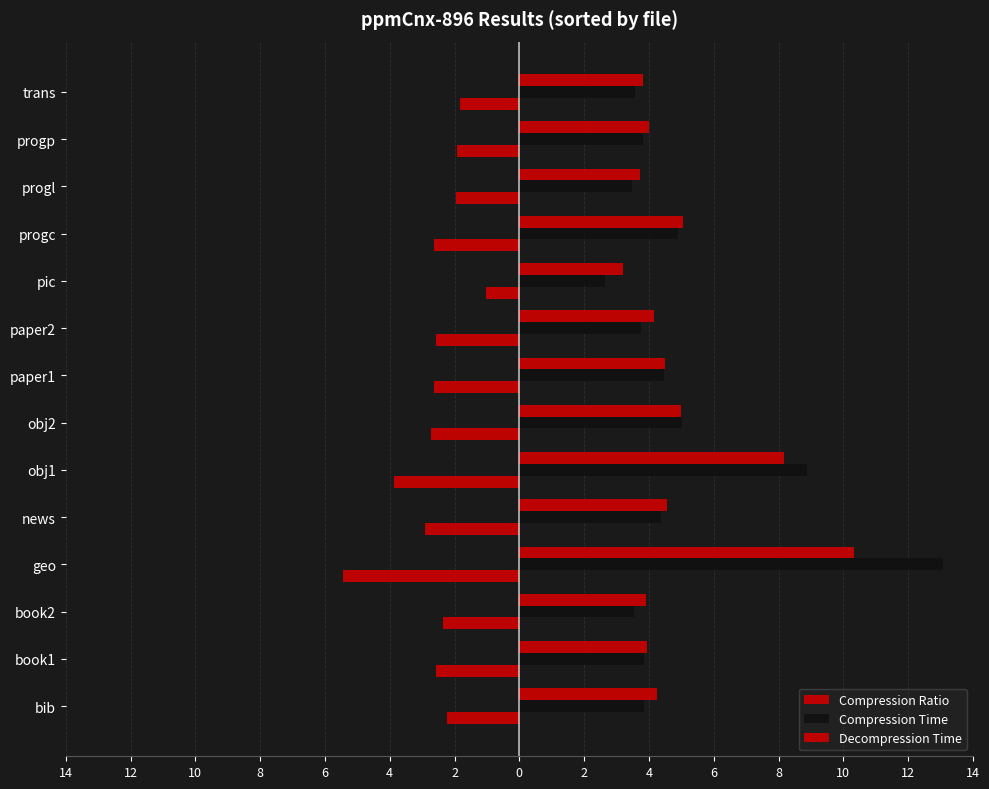

Reading right to left, what are all the values shown in this chart?

Compression Ratio: -1.8	-1.9	-2.0	-2.6	-1.0	-2.6	-2.6	-2.7	-3.9	-2.9	-5.4	-2.4	-2.6	-2.2
Compression Time: 3.6	3.8	3.5	4.9	2.6	3.8	4.5	5.0	8.9	4.4	13.1	3.5	3.8	3.8
Decompression Time: 3.8	4.0	3.7	5.1	3.2	4.2	4.5	5.0	8.2	4.6	10.3	3.9	3.9	4.2